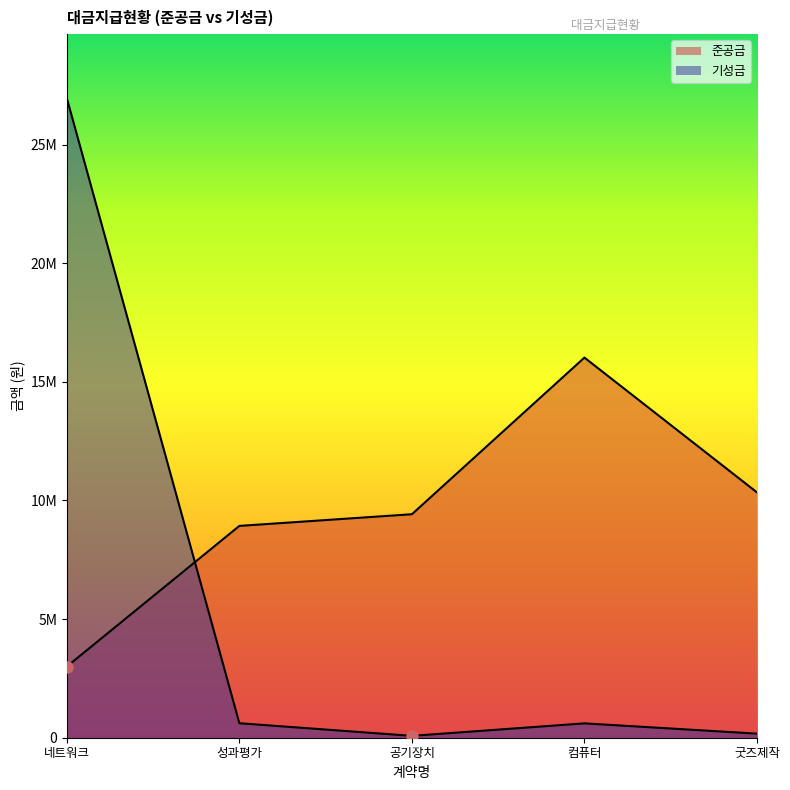

Rank the categories by 기성금 value from highest to lowest.

네트워크, 성과평가, 컴퓨터, 굿즈제작, 공기장치